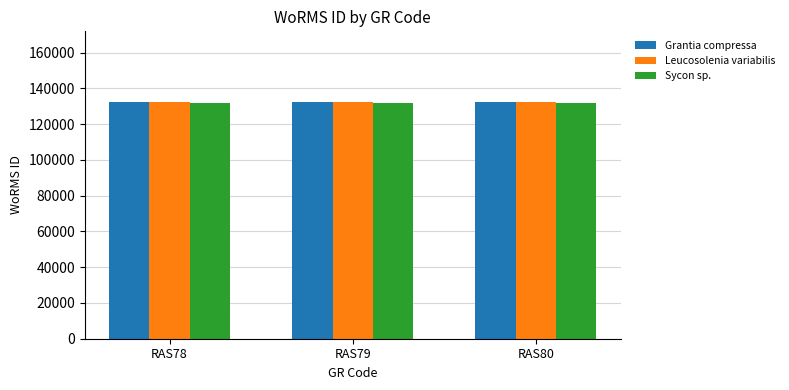

What is the sum of the Leucosolenia variabilis values at RAS79 and RAS78?

264466